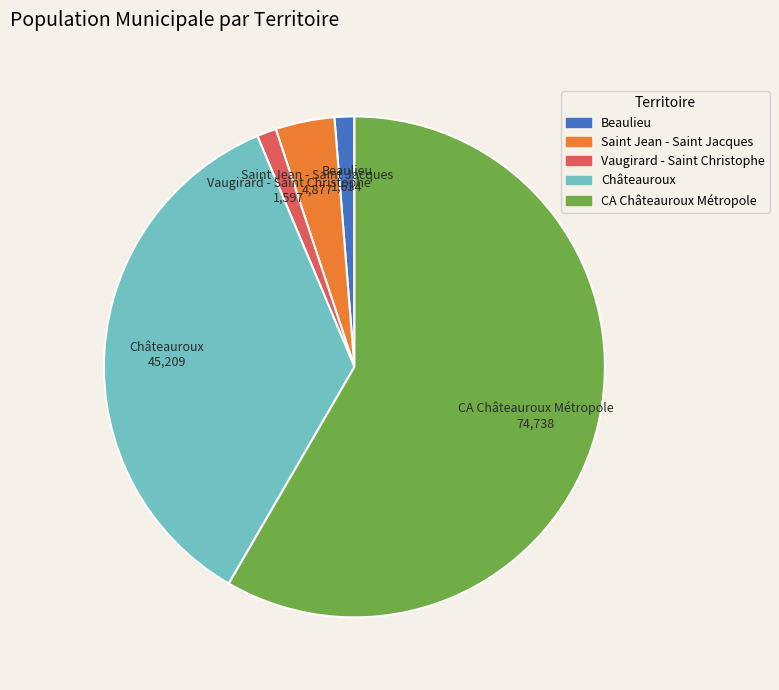

Is there any slice that represents more than half of the pie?

Yes